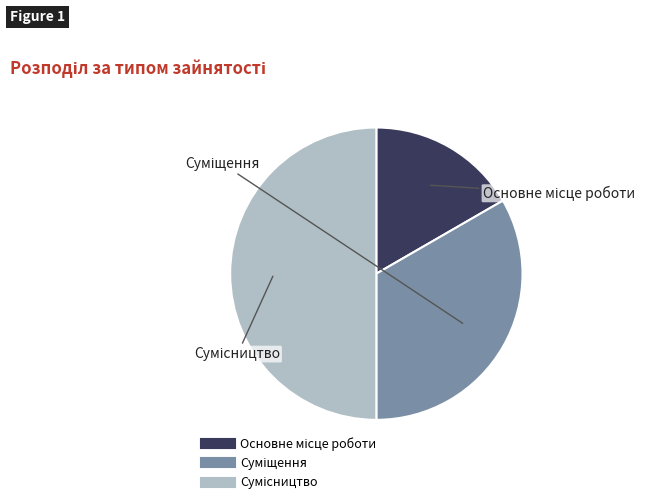

How many slices are in this pie chart?

3